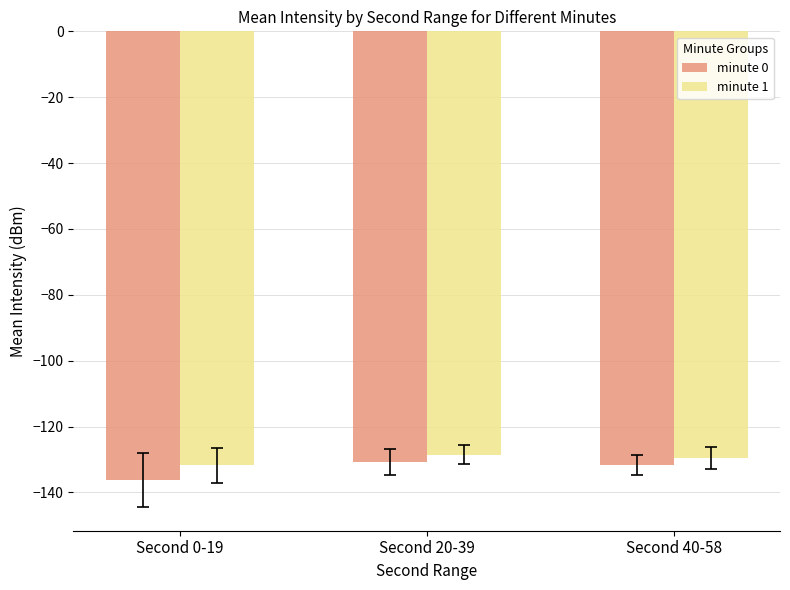

Which series has the largest total across all categories?

minute 1